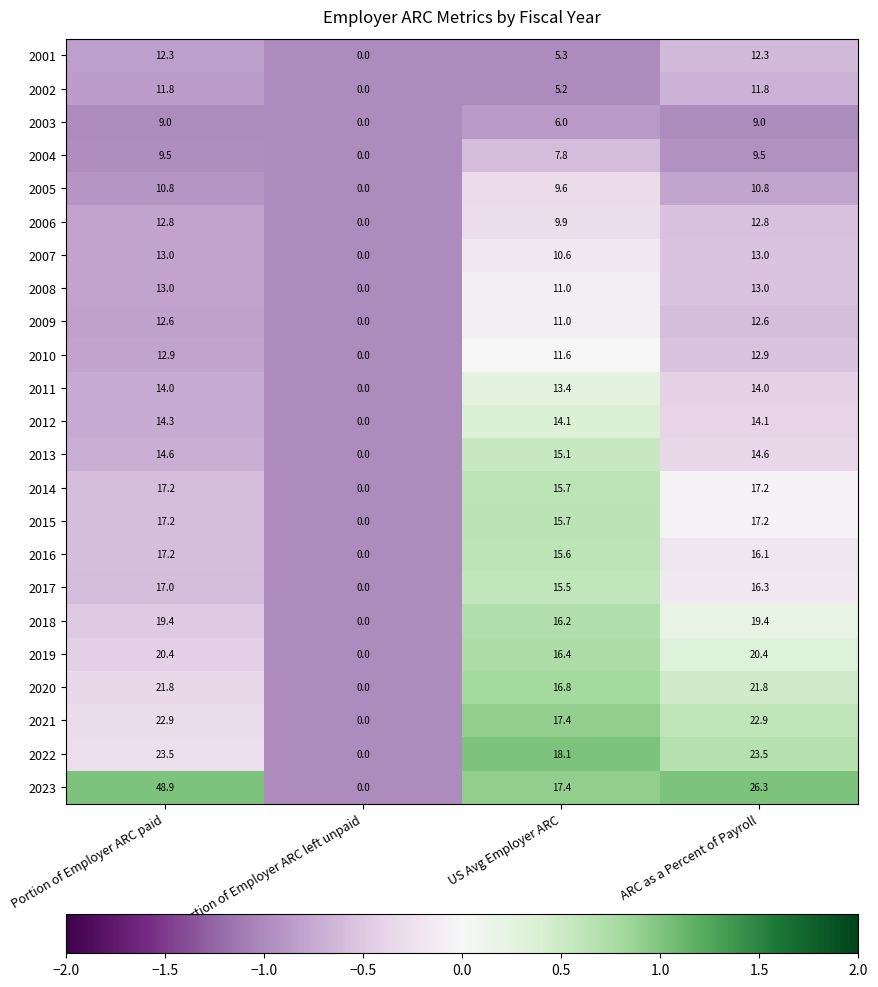

What is the spread (max minus min) of values at US Avg Employer ARC?

12.9